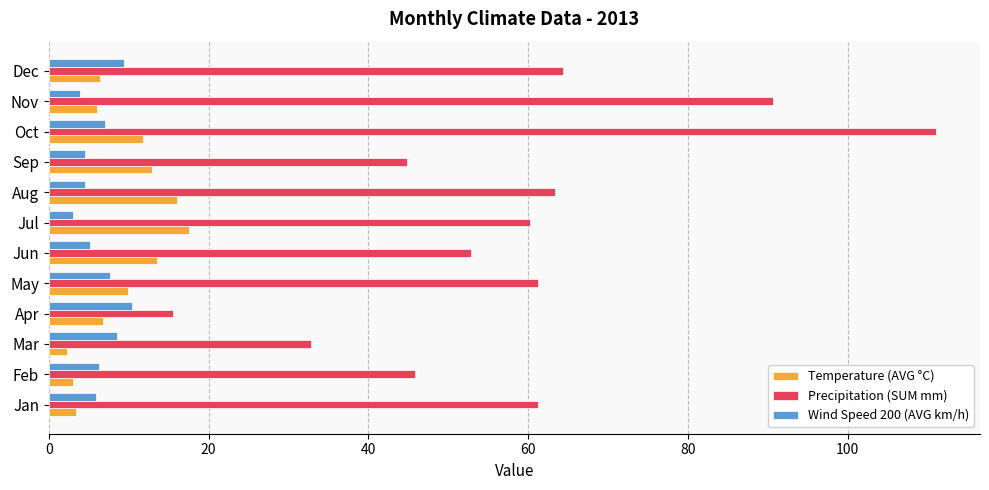

What is the minimum value shown in the chart?

2.3